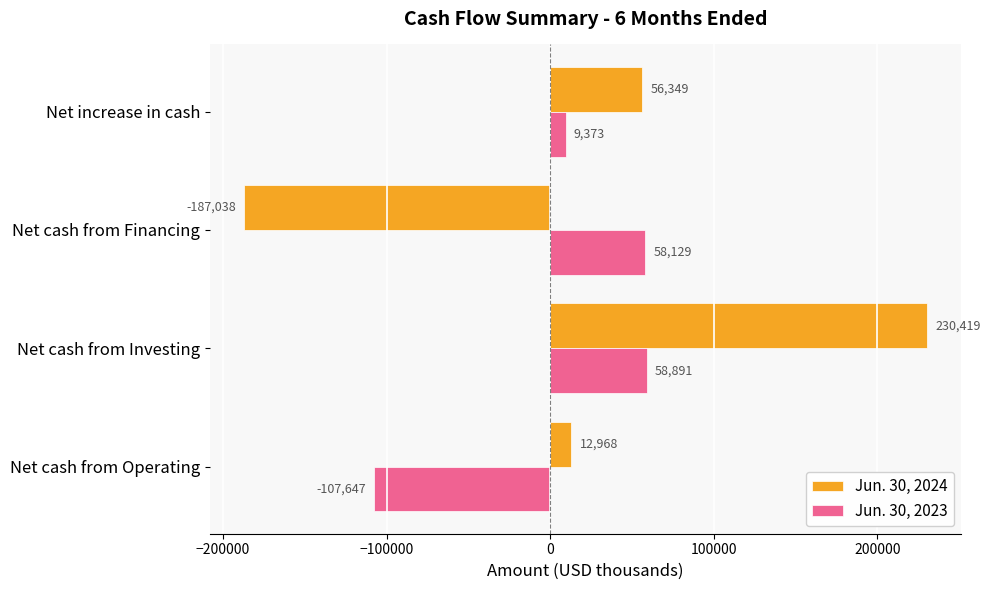

Which series has the largest total across all categories?

Jun. 30, 2024